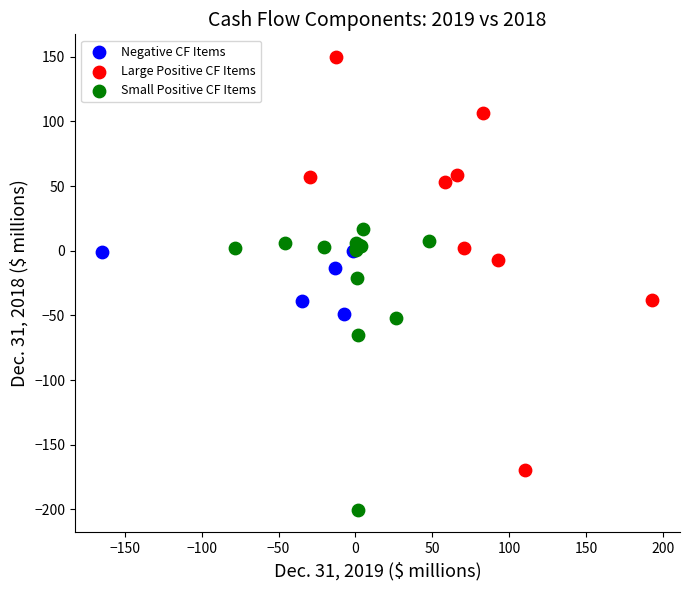

Which series has the largest Y range (max minus min)?

Large Positive CF Items